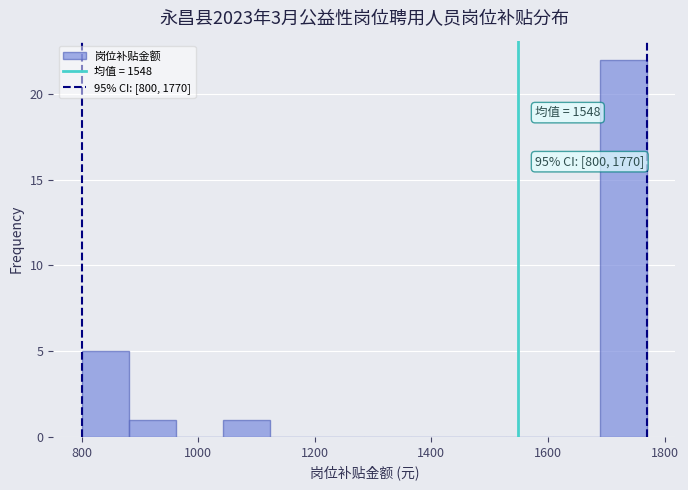

Over which range of the x-axis is the bar tallest?

1680 to 1780